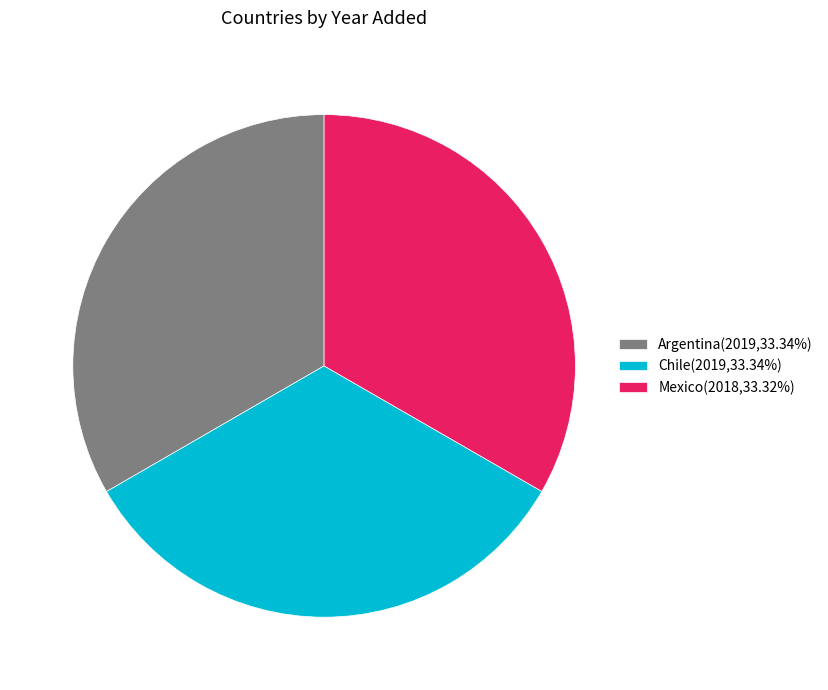

How many slices are in this pie chart?

3